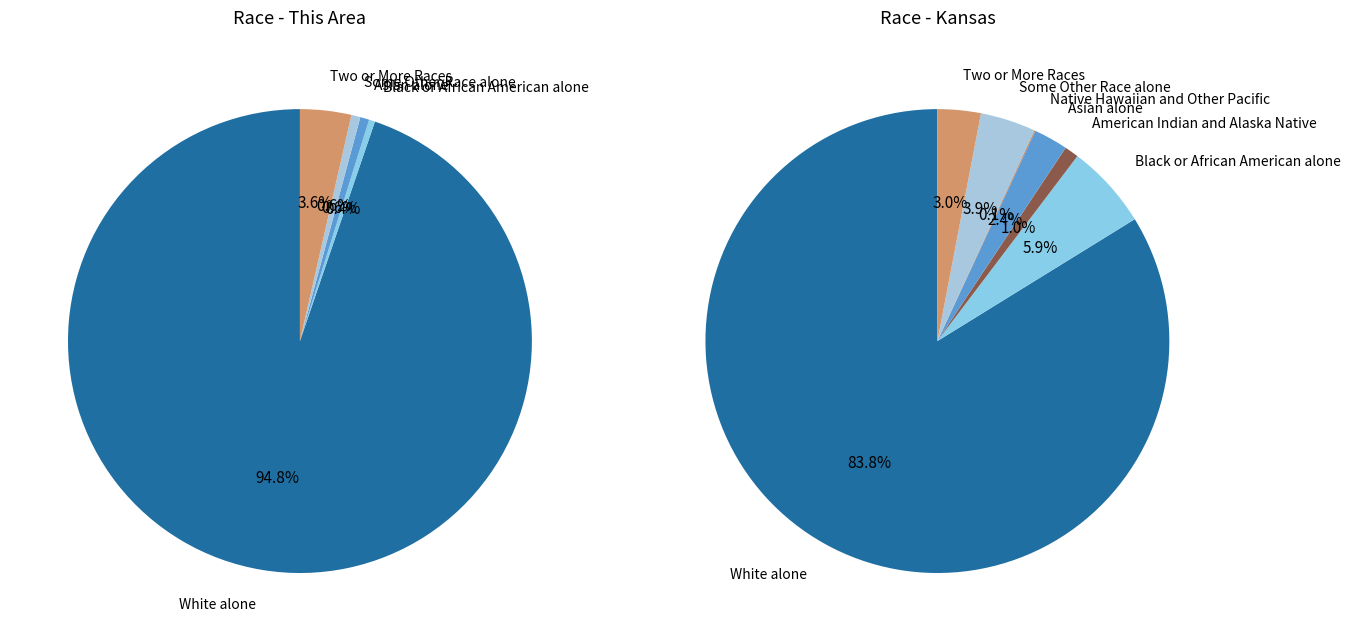

Count the number of slices in the pie.

7